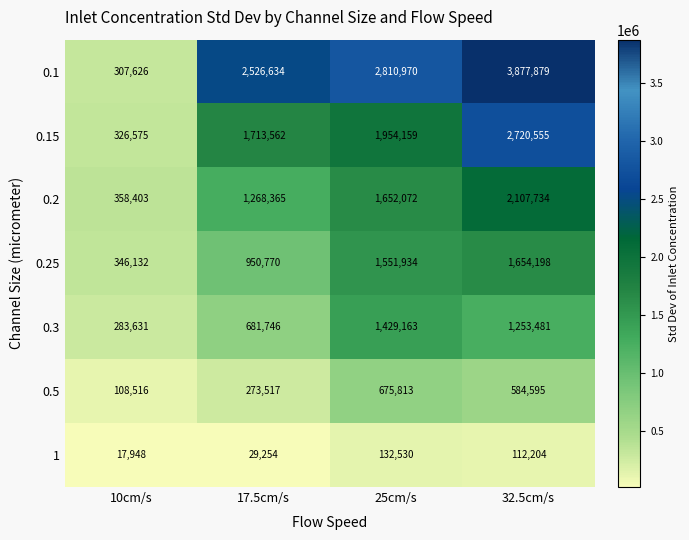

Rank the series at 25cm/s from highest to lowest value.

0.1, 0.15, 0.2, 0.25, 0.3, 0.5, 1